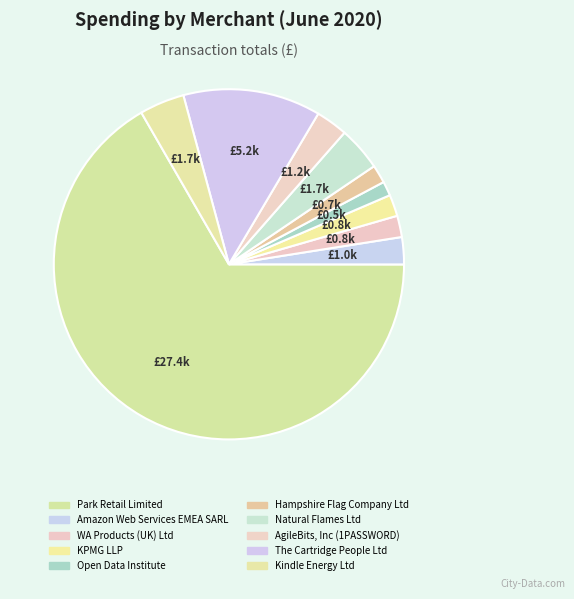

True or false: Park Retail Limited accounts for 67% of the total.

True